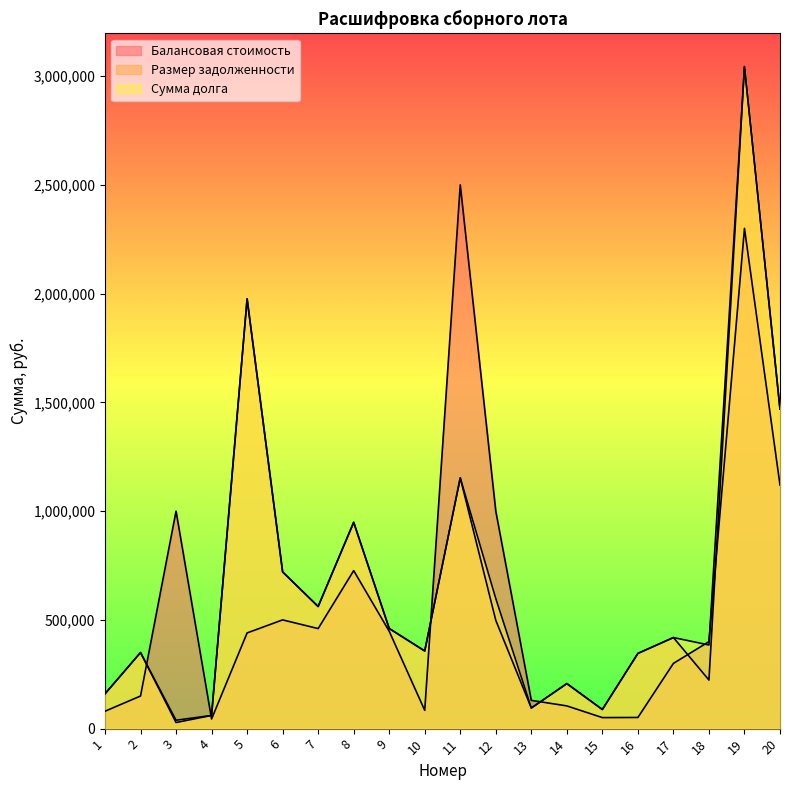

Is the value of Балансовая стоимость at 17 greater than the value of Сумма долга at 7?

No